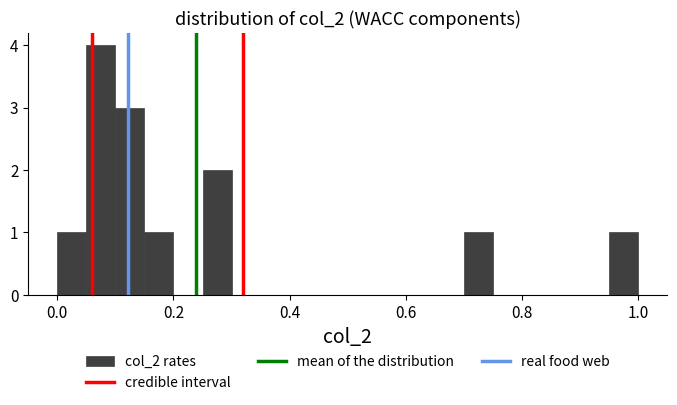

Read against the x-axis, roughly where is the centre of the tallest bar?

0.08